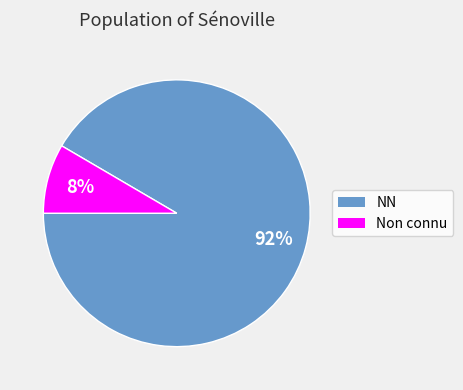

Is there a majority slice in this chart?

Yes